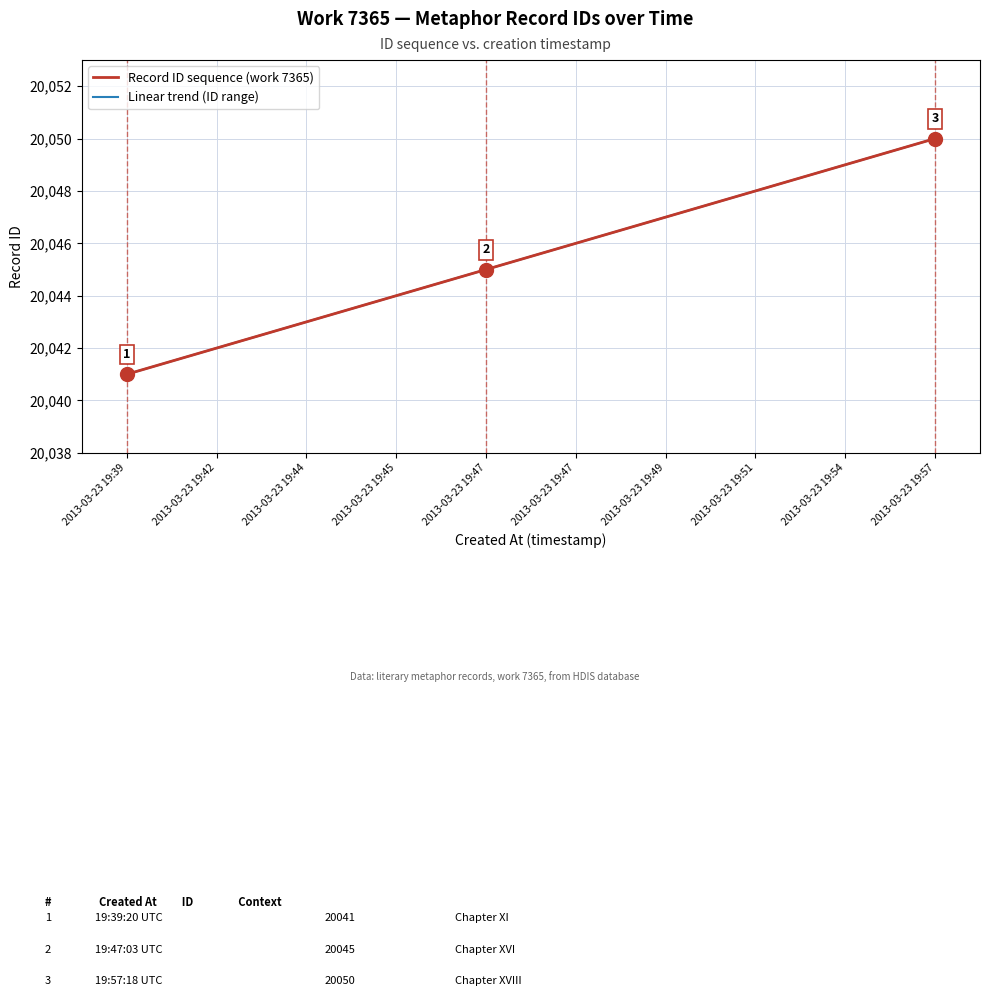

Does the chart have visible grid lines?

Yes